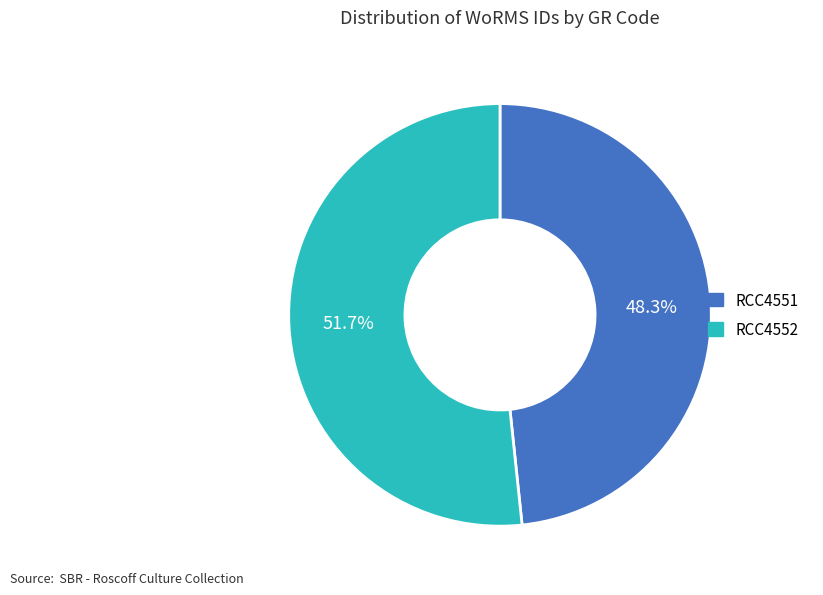

How many segments does this pie chart have?

2